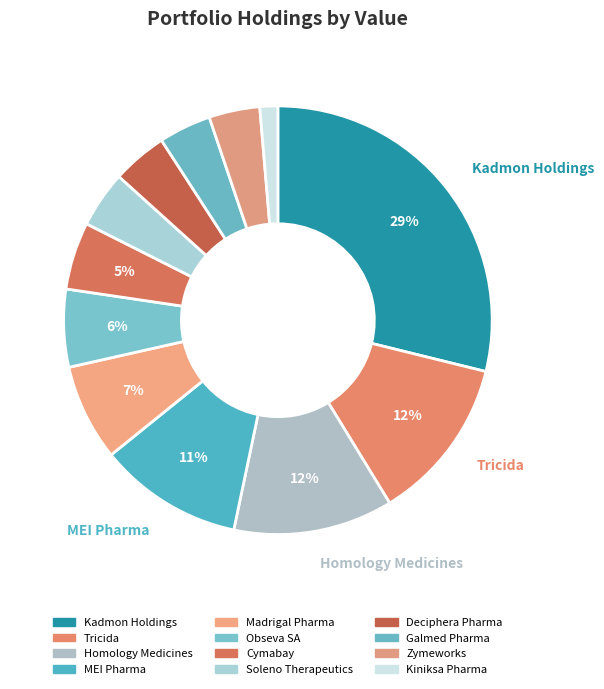

Is there a majority slice in this chart?

No